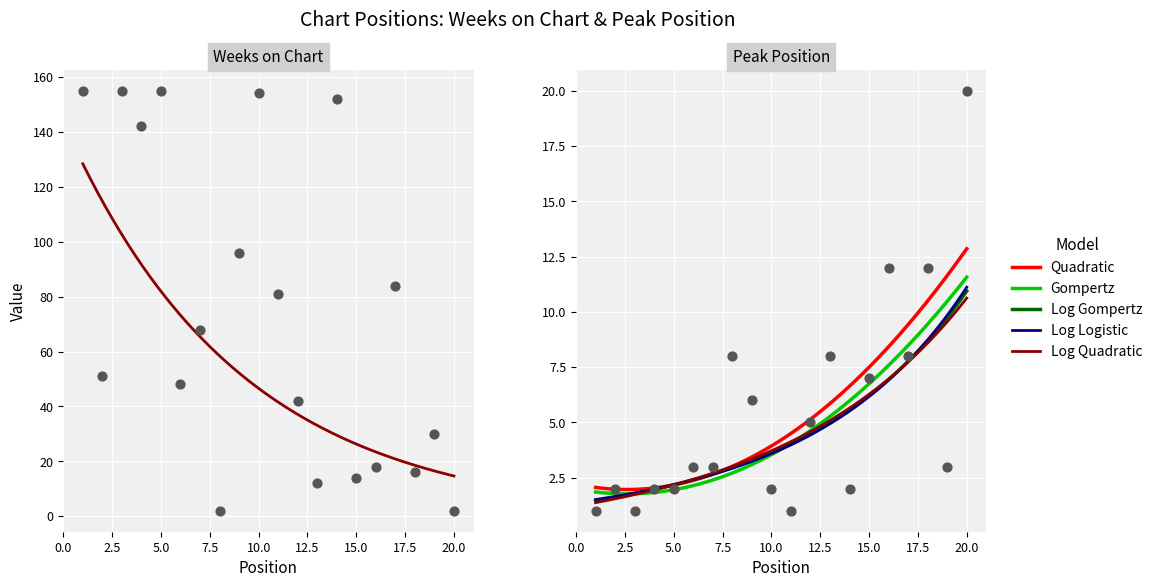

Which series contains the highest Y value?

Weeks on Chart